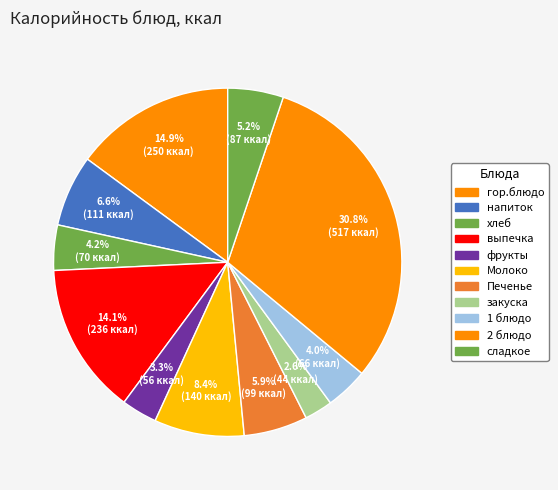

What is the total percentage of сладкое and гор.блюдо?

20.1%